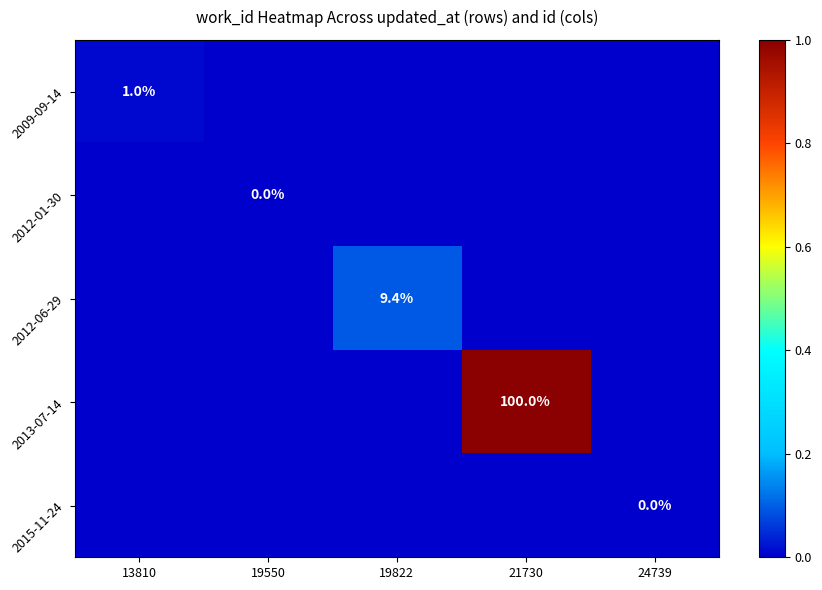

The value of 2012-06-29 at 19822 is 9.4. True or false?

True